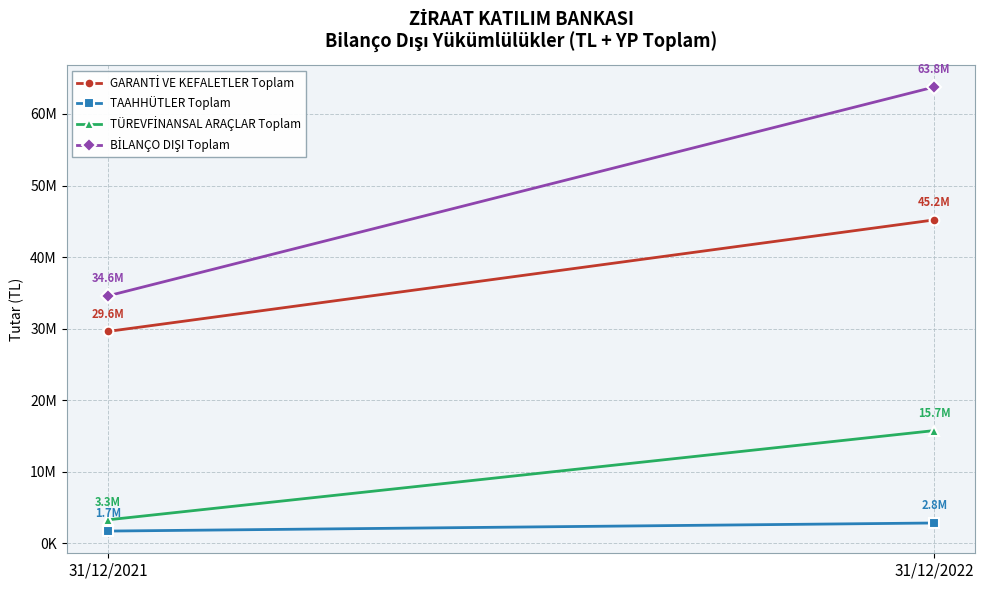

The value of BİLANÇO DIŞI Toplam at 31/12/2021 is 11506770. True or false?

False